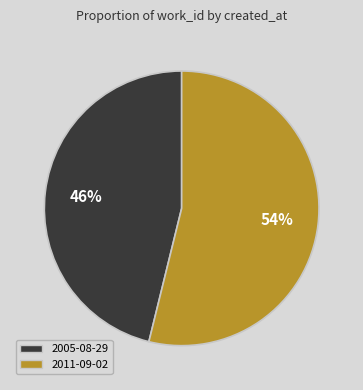

To the nearest percent, what is the difference between the largest and smallest slice percentages?

8%